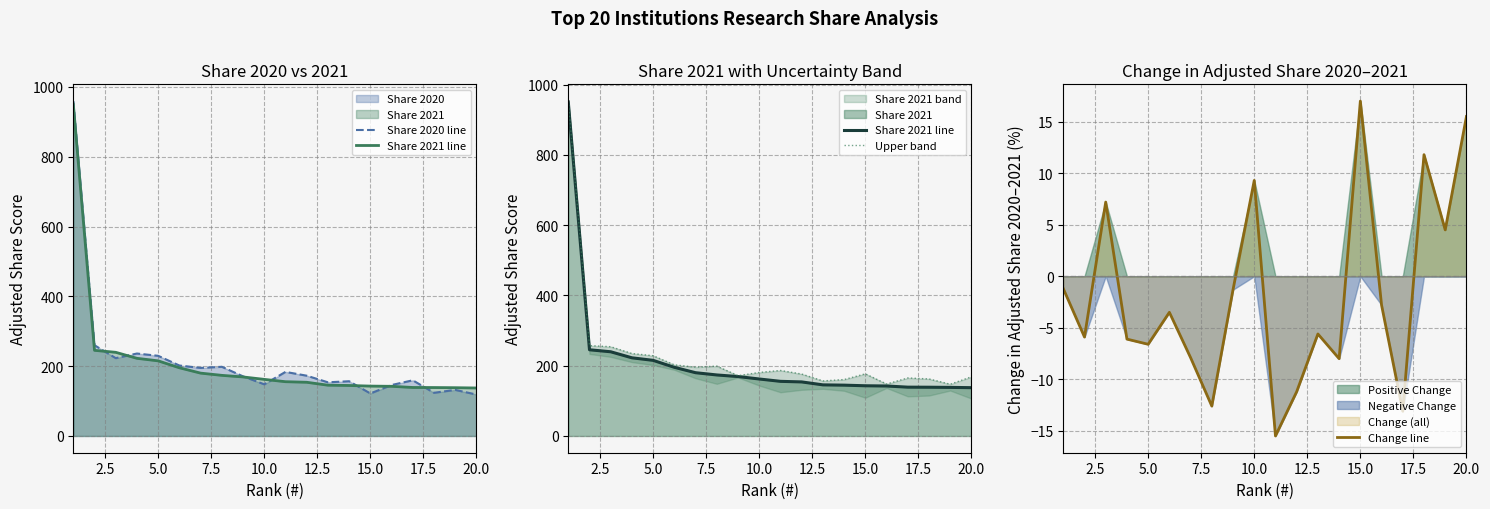

Reading left to right, transcribe all the data shown in this chart.

Share 2020 line: 959.6	260.1	223.0	236.3	229.7	201.9	195.0	198.2	170.9	148.1	183.6	172.8	153.8	156.8	121.8	146.0	159.5	123.7	132.1	118.7
Share 2021 line: 951.0	245.4	239.7	222.5	215.3	195.4	180.1	173.7	169.2	162.2	155.5	153.9	145.5	144.7	142.9	142.3	139.0	138.8	138.3	137.5
Upper band: 953.4	257.2	254.1	234.7	228.5	202.4	195.9	198.9	171.8	180.8	186.5	176.3	156.7	160.7	176.9	147.9	165.2	162.4	147.3	168.5
Change line: -1.2	-5.9	7.2	-6.1	-6.6	-3.5	-7.9	-12.6	-1.3	9.3	-15.5	-11.2	-5.6	-8.0	17.0	-2.8	-13.1	11.8	4.5	15.5